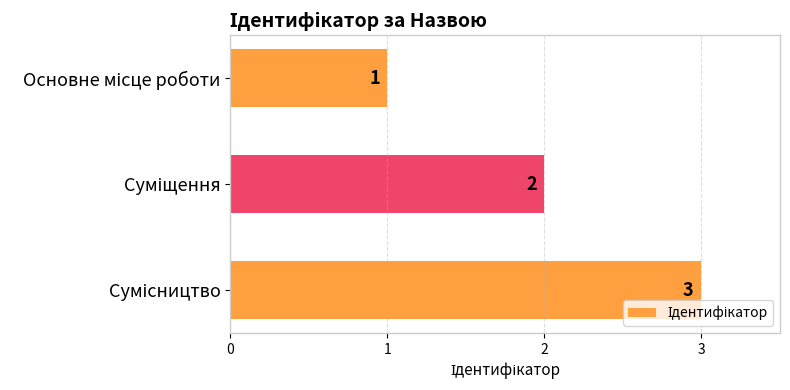

What is the average value?

2